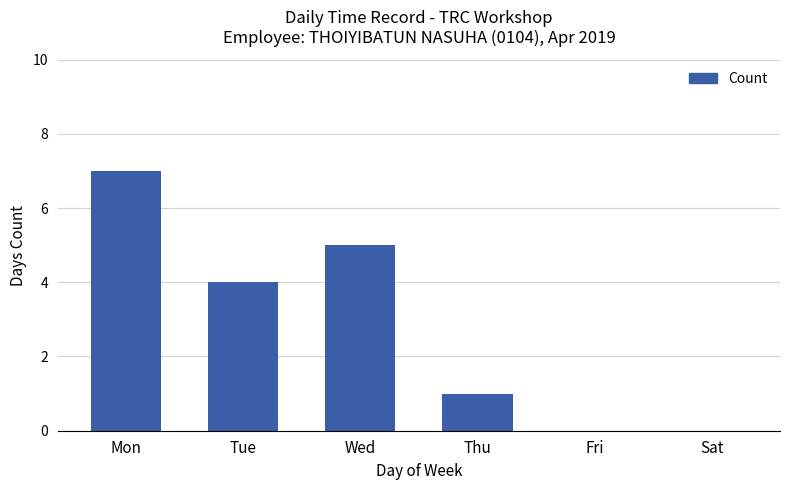

How many data points does each series have?

6